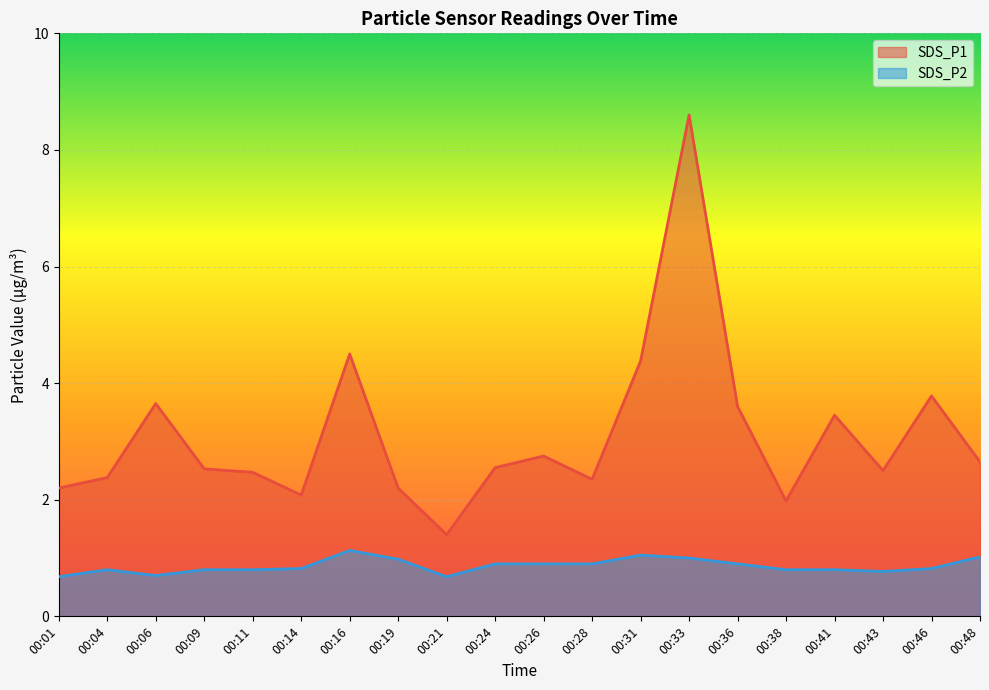

What value does the SDS_P1 series have at 00:41?

3.5